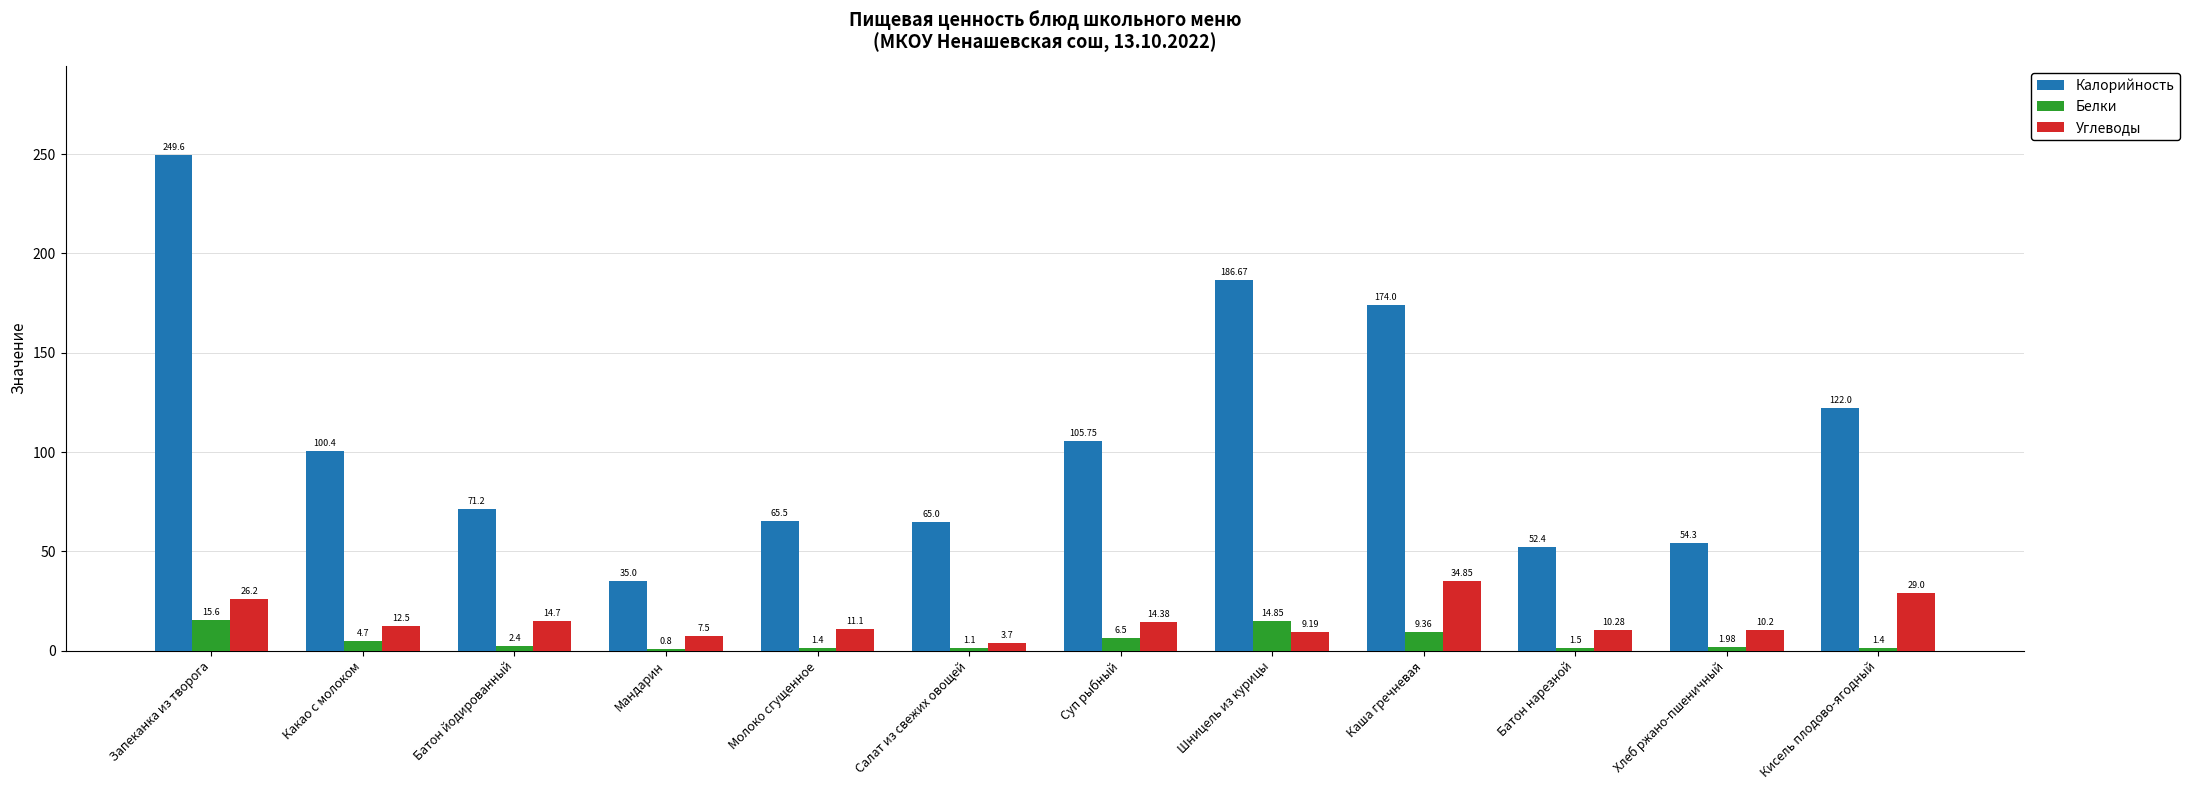

At which category is the sum across all series the highest?

Запеканка из творога